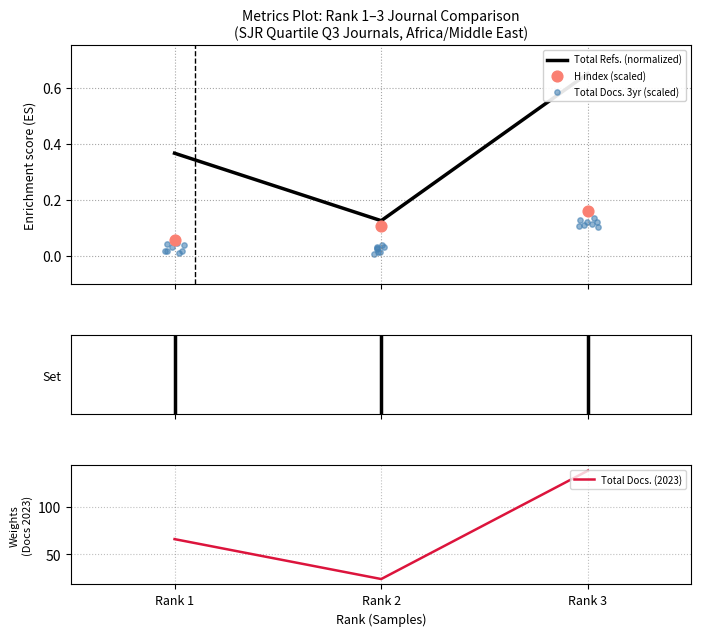

Which series contains the highest Y value?

Total Docs. (2023)